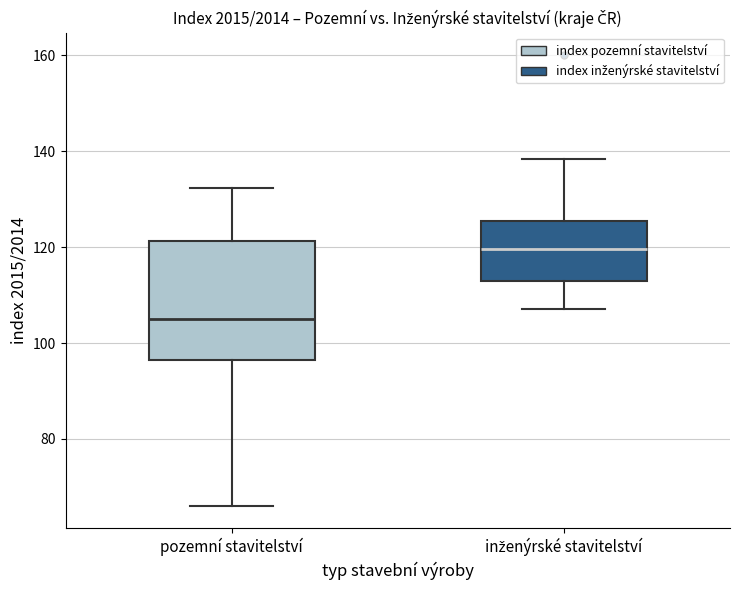

Reading left to right, read every box against the y-axis: the position of its median line, the range the box covers, and the ends of its whiskers. The values are not printed on the chart, so give them approximately, as read against the axis.

pozemní stavitelství: median 104, box 96 to 122, whiskers 66 to 132
inženýrské stavitelství: median 120, box 112 to 126, whiskers 108 to 138